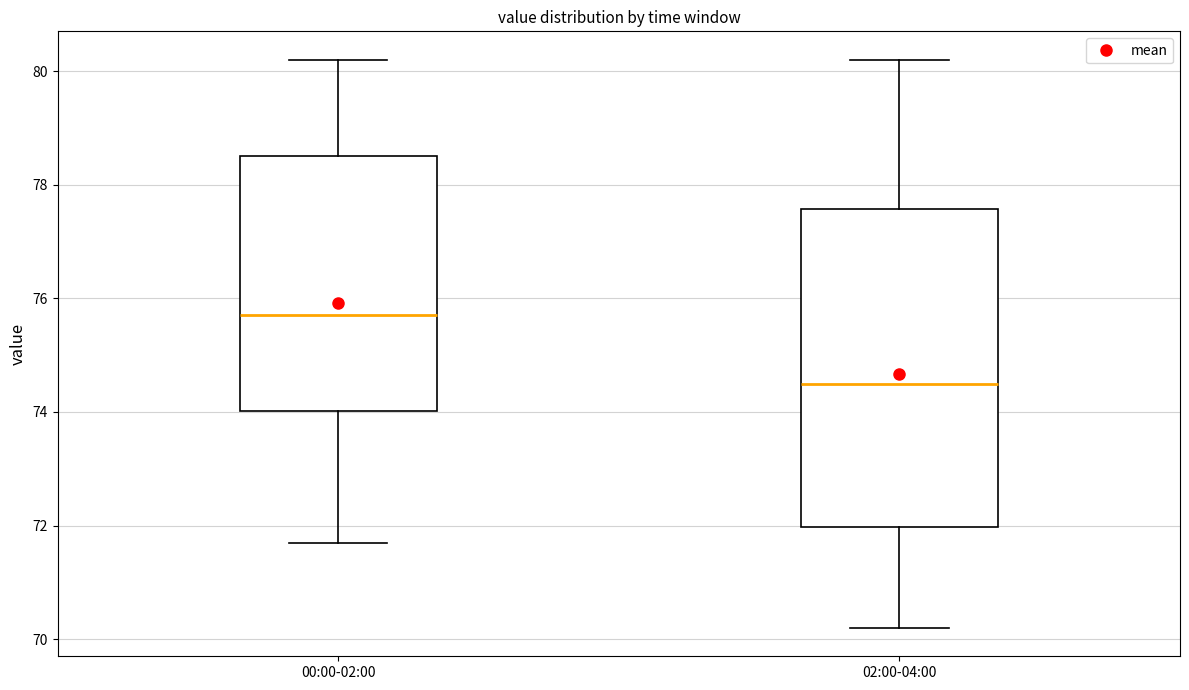

Where is the lower edge of the box for 00:00-02:00 on the y-axis? The values are not printed on the chart, so give them approximately, as read against the axis.

74.0